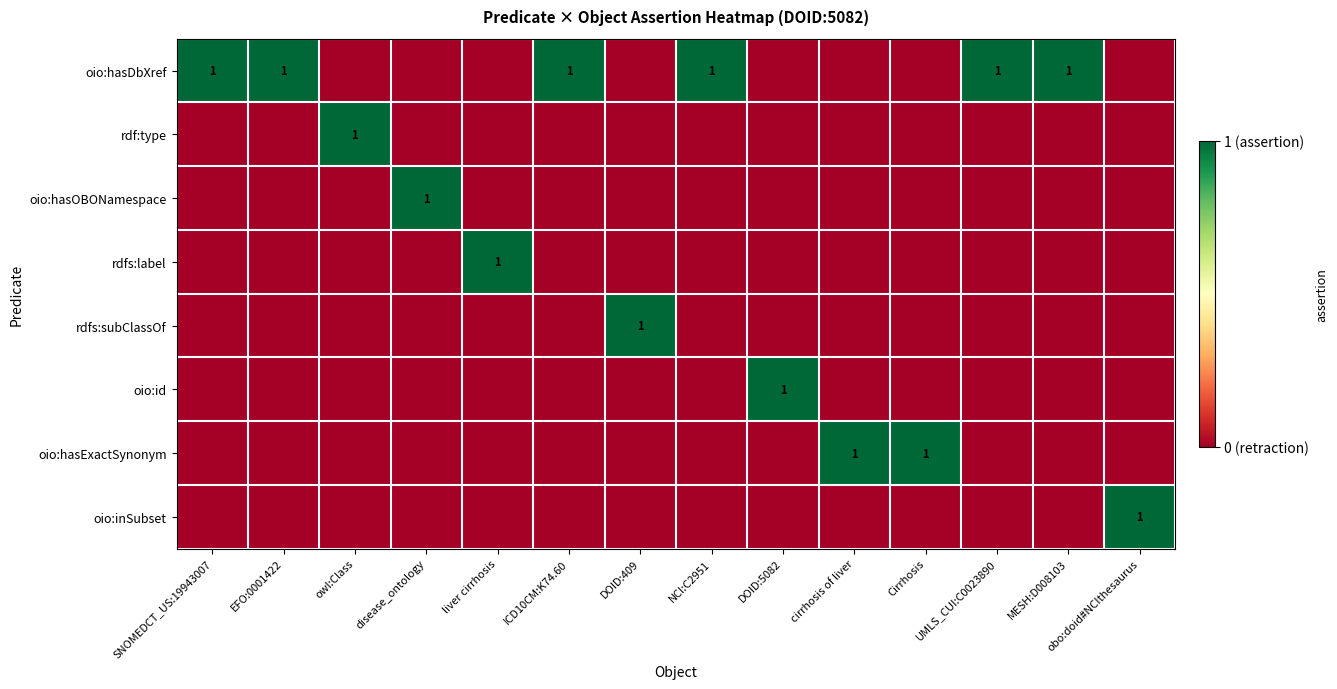

Which label corresponds to the largest value in the chart?

SNOMEDCT_US:19943007